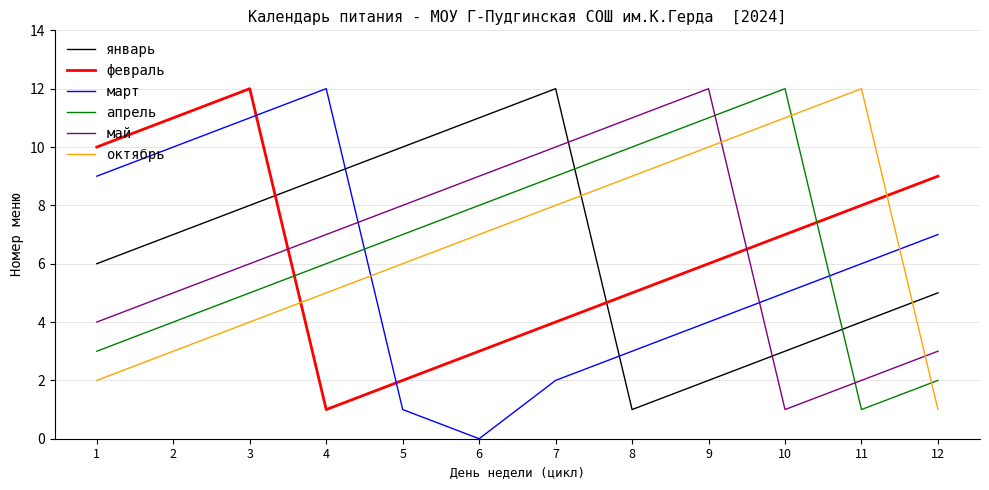

At which category is the sum across all series the highest?

3